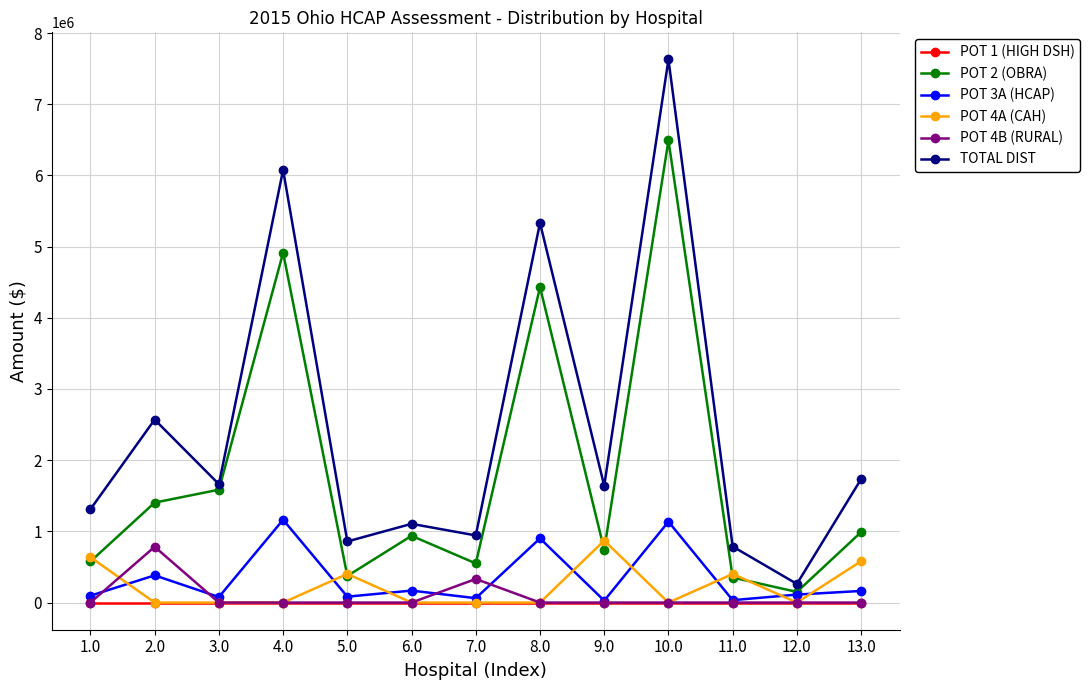

True or false: POT 4A (CAH) has a value of -573291.7 at 2.0.

False